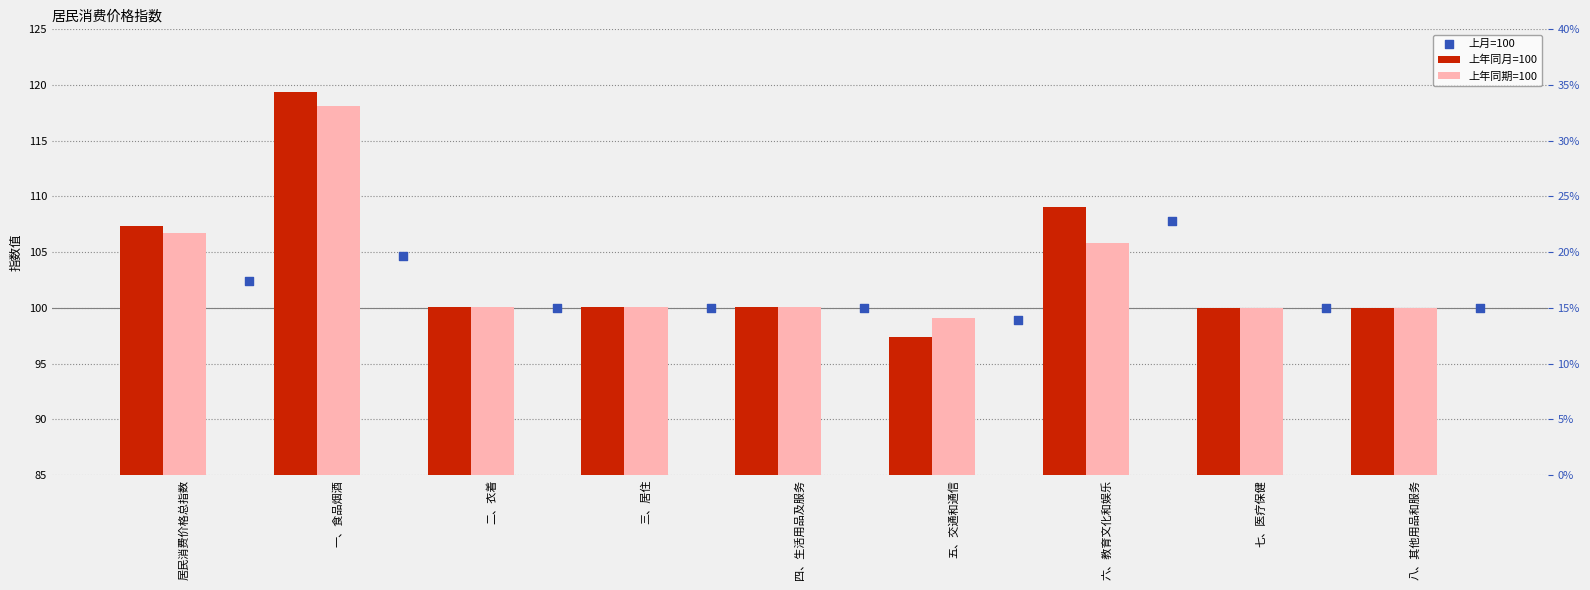

Which series contains the lowest Y value?

上年同月=100